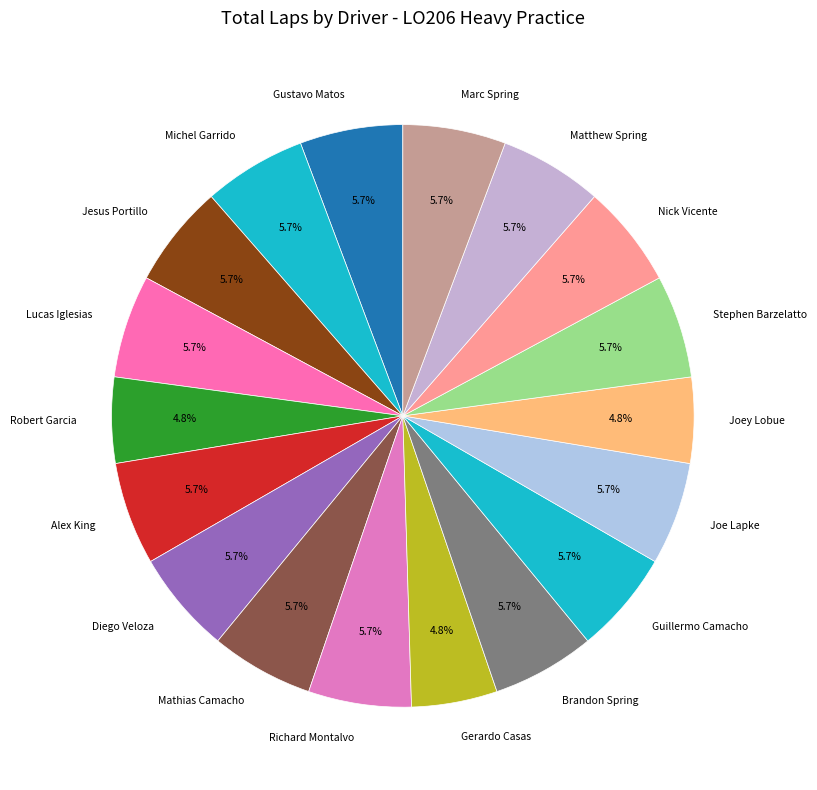

Does any single category account for the majority?

No